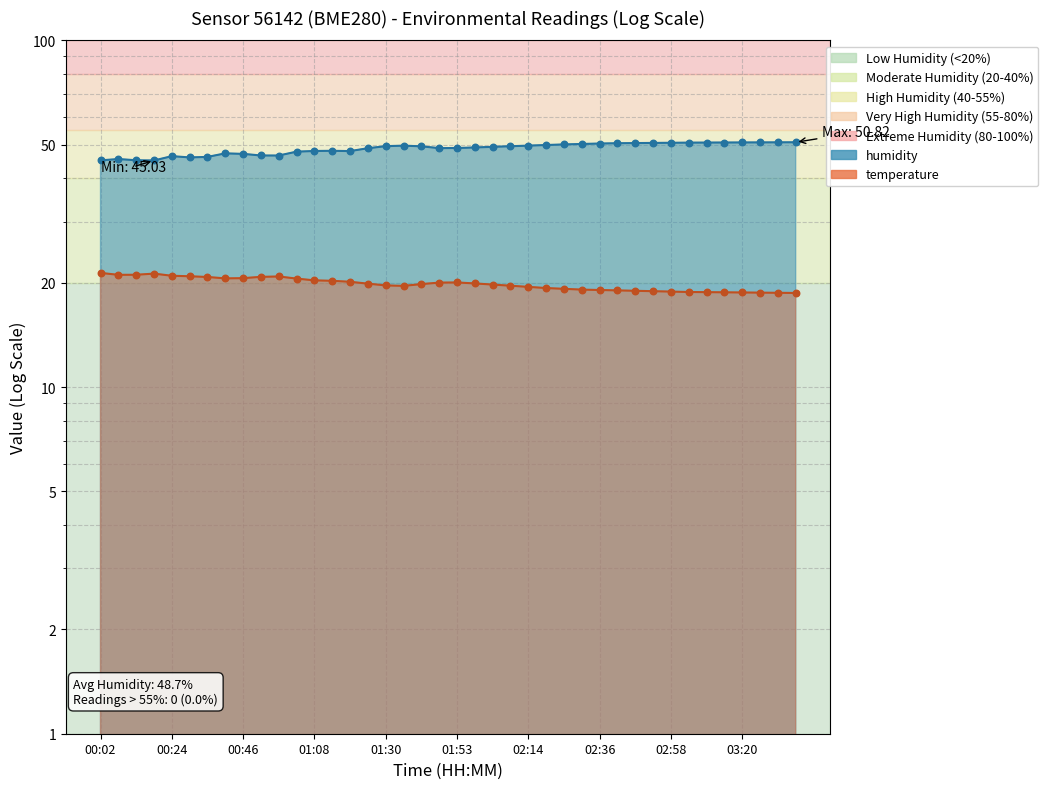

Which series contains the highest Y value?

humidity